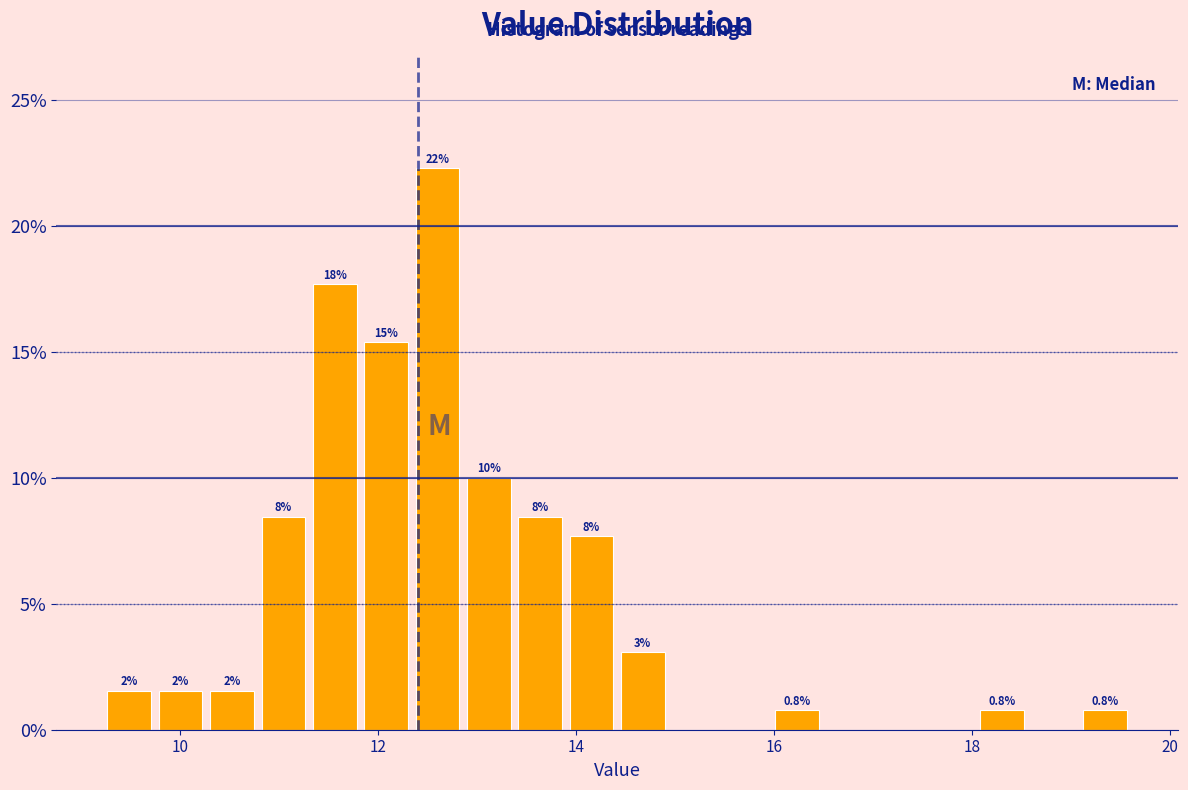

Read against the x-axis, roughly where is the centre of the tallest bar?

12.6